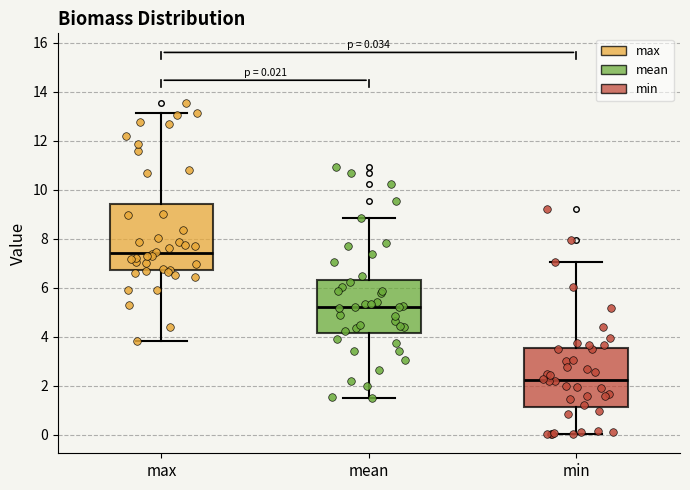

Which box's median line is the lowest?

min